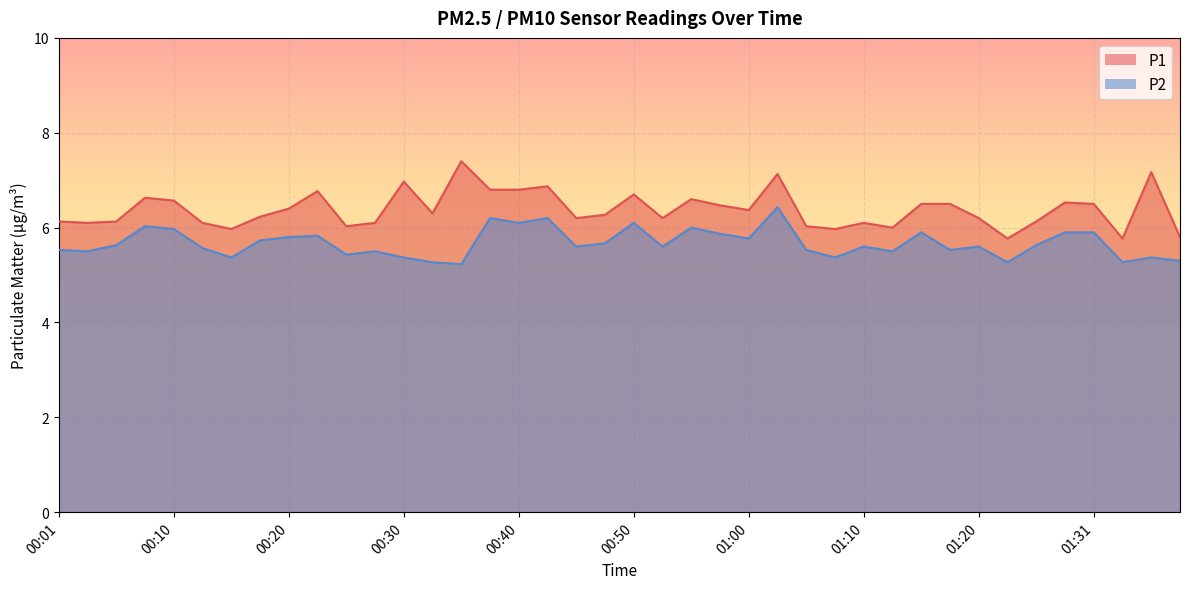

How many lines are shown in the chart?

2